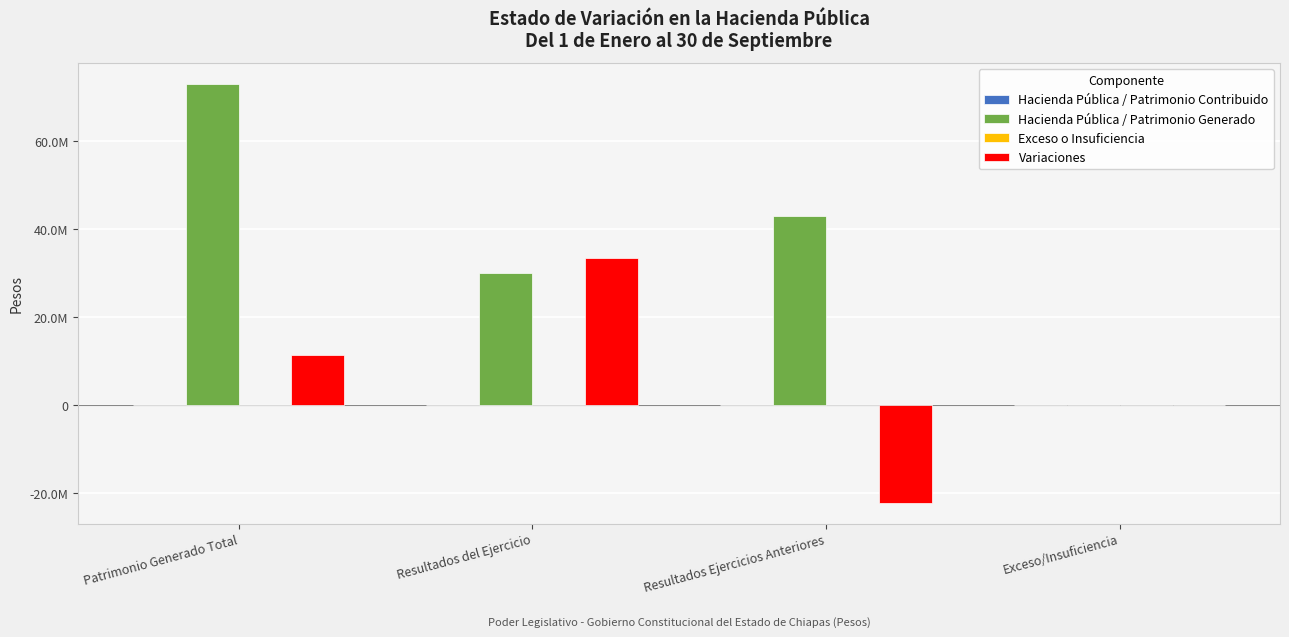

Is it true that Hacienda Pública / Patrimonio Generado equals 0 at Exceso/Insuficiencia?

True